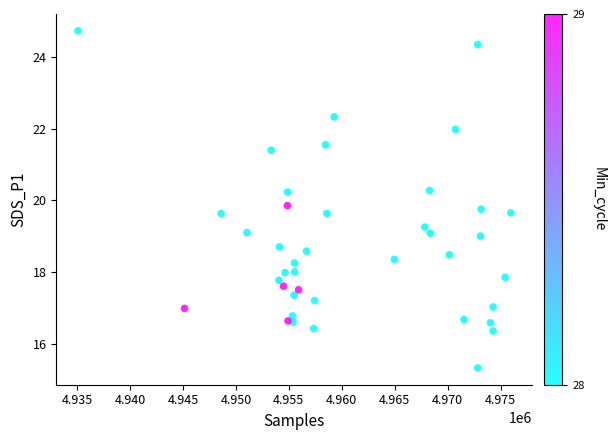

What is the range of X values (max minus min)?

40900.0